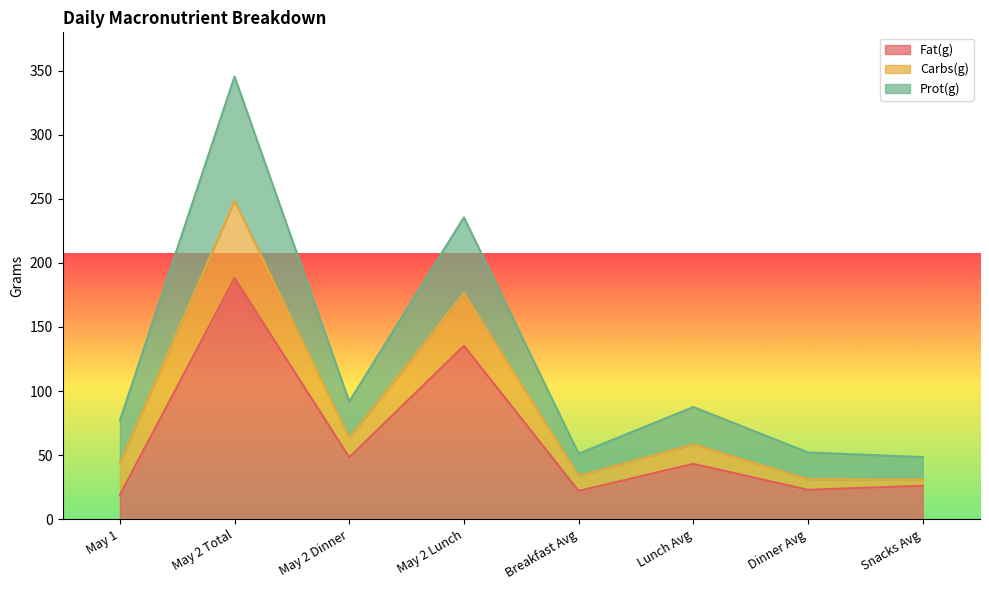

The Fat(g) series shows 26.1 at Snacks Avg. True or false?

True